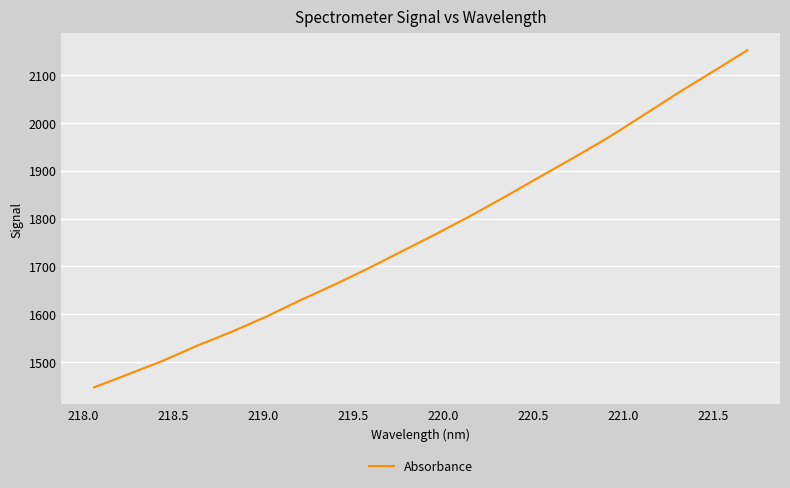

What is the smallest value displayed?

1447.2